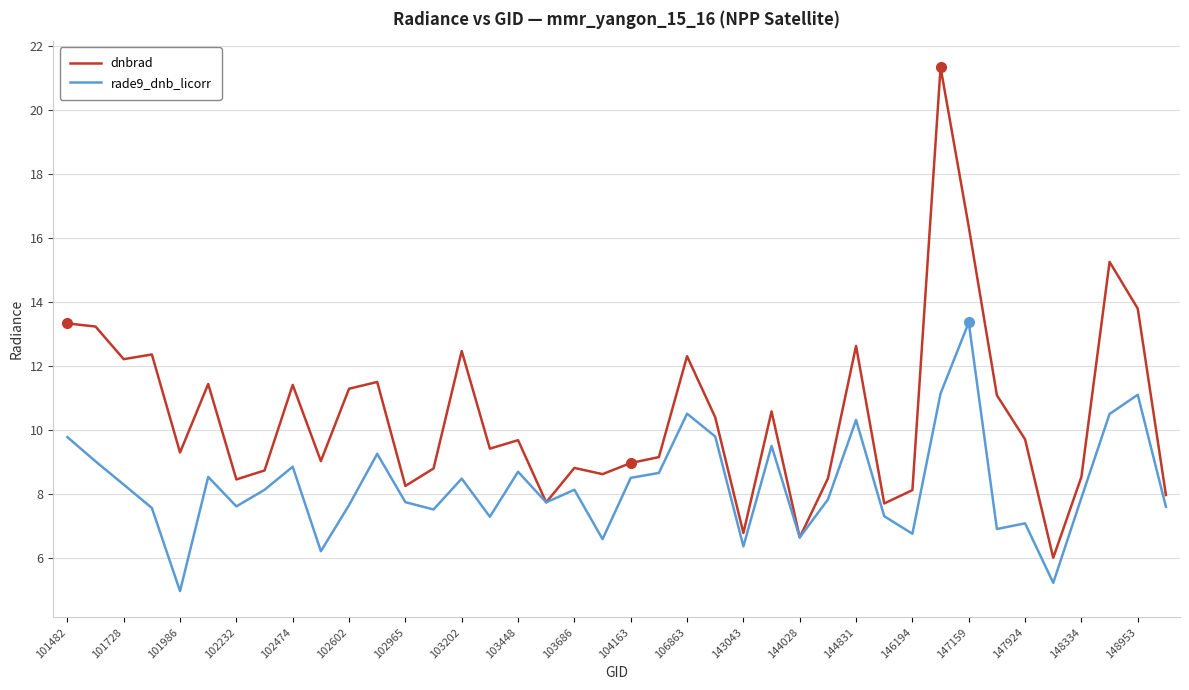

Which series has the largest total across all categories?

dnbrad